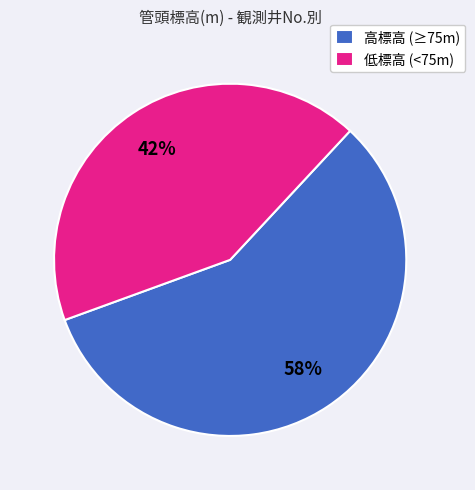

To the nearest percent, what is the average slice percentage?

50%